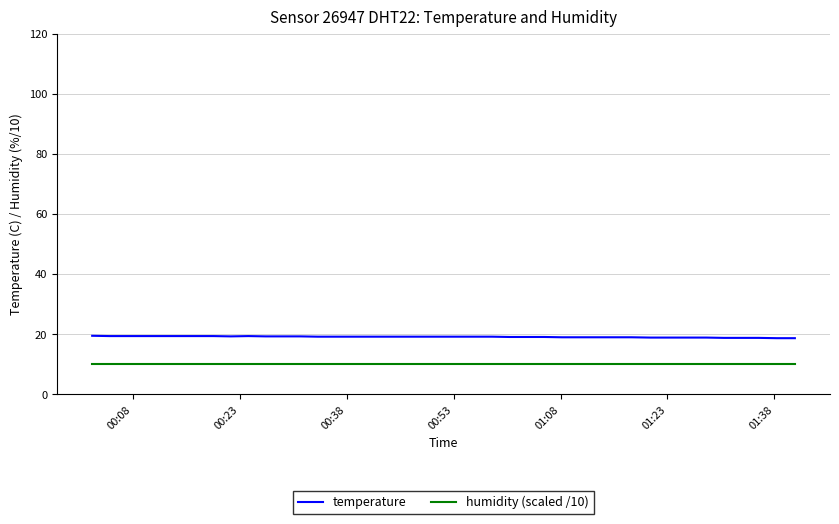

Does the chart have visible grid lines?

Yes